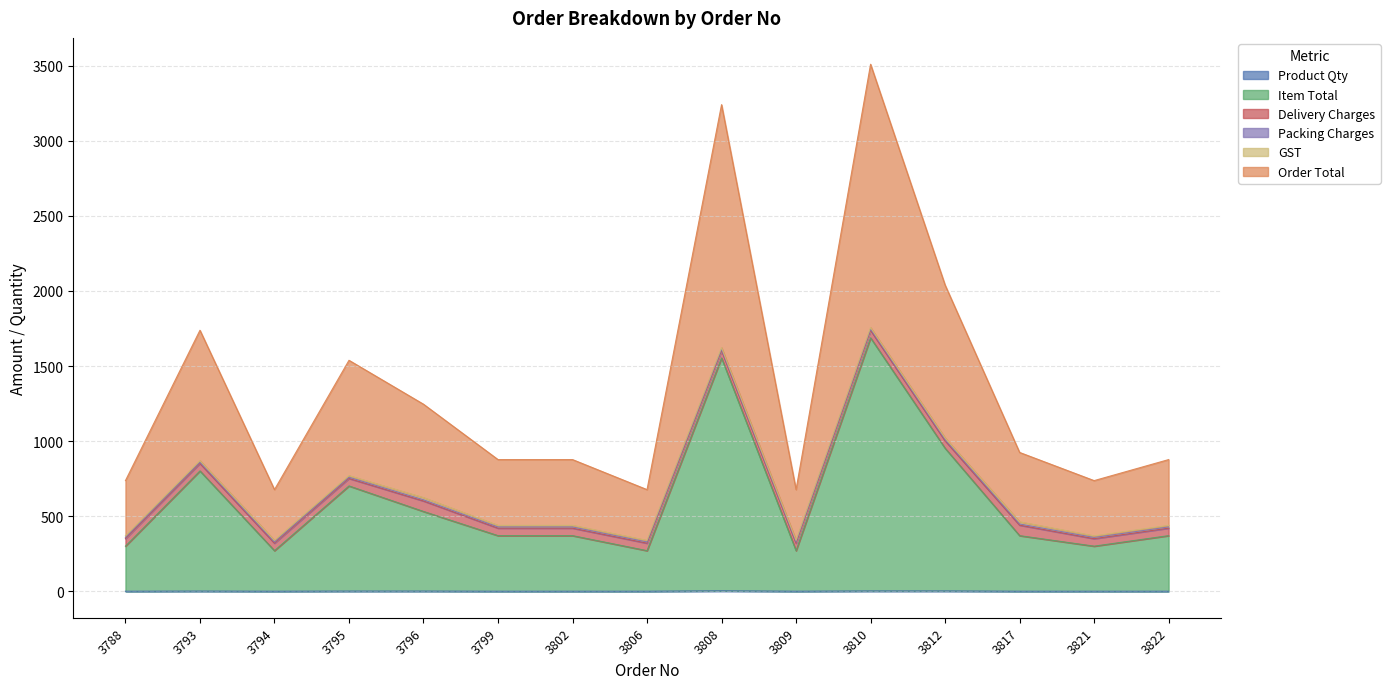

The Product Qty series shows 2.0 at 3796. True or false?

True